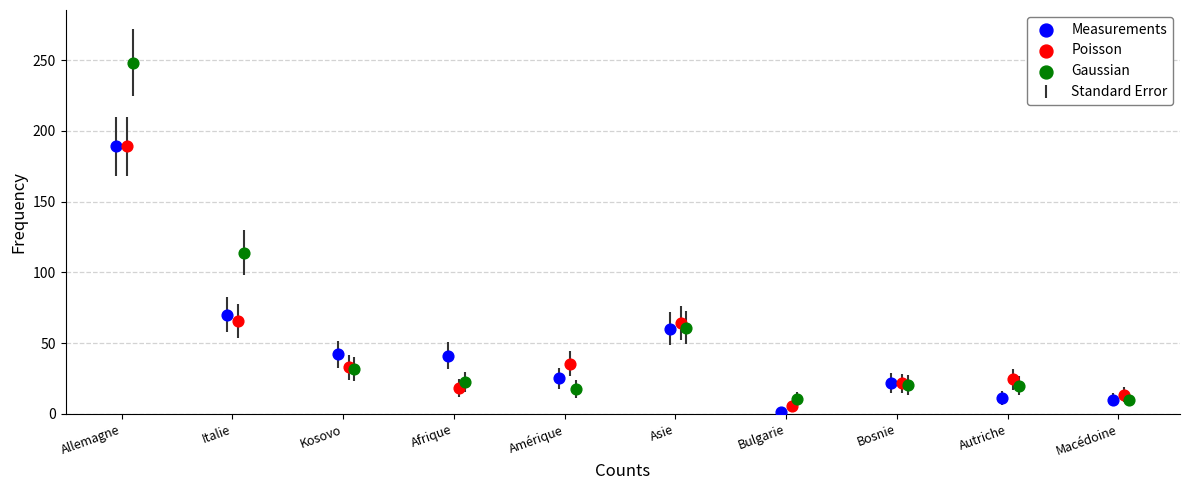

Which series has the largest Y range (max minus min)?

Gaussian